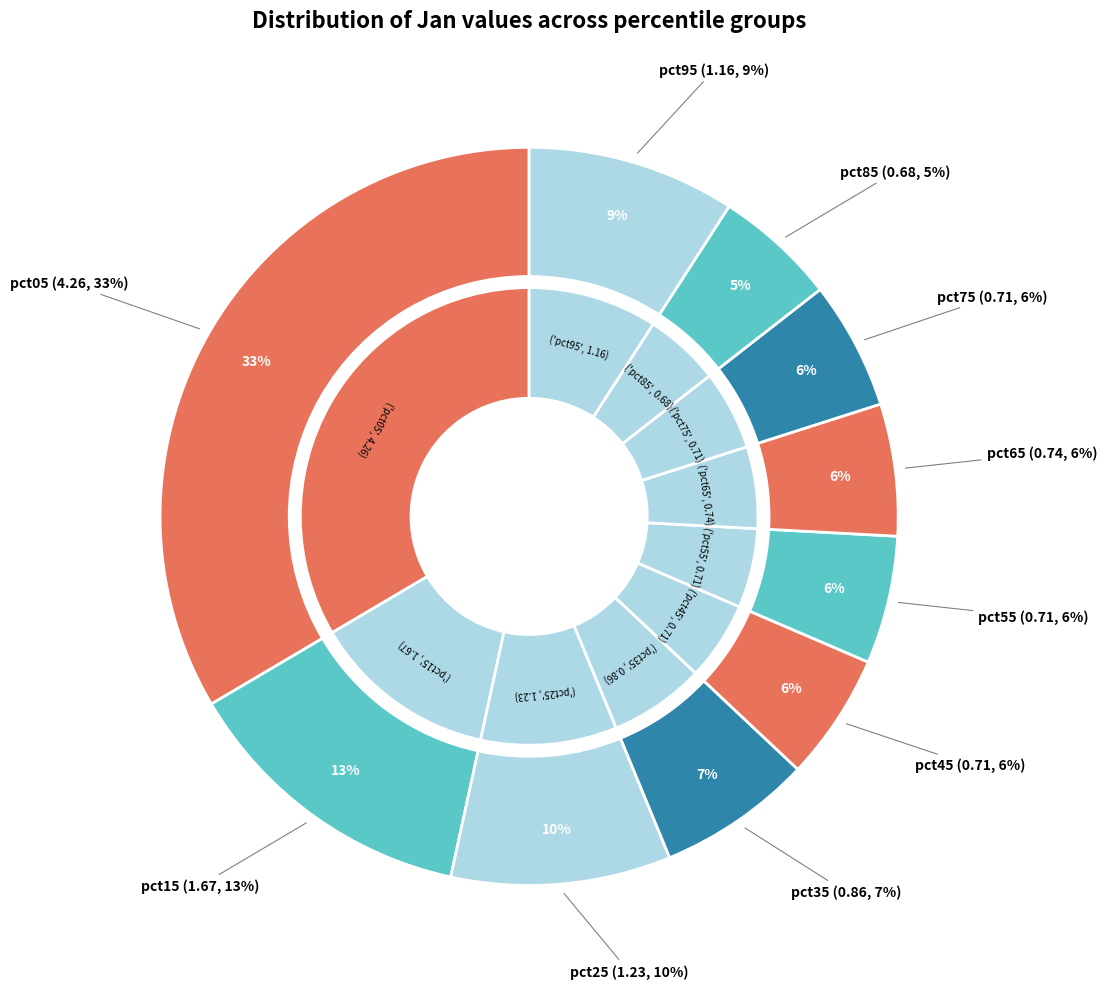

What is the change in value from pct25 to pct75?

-0.5